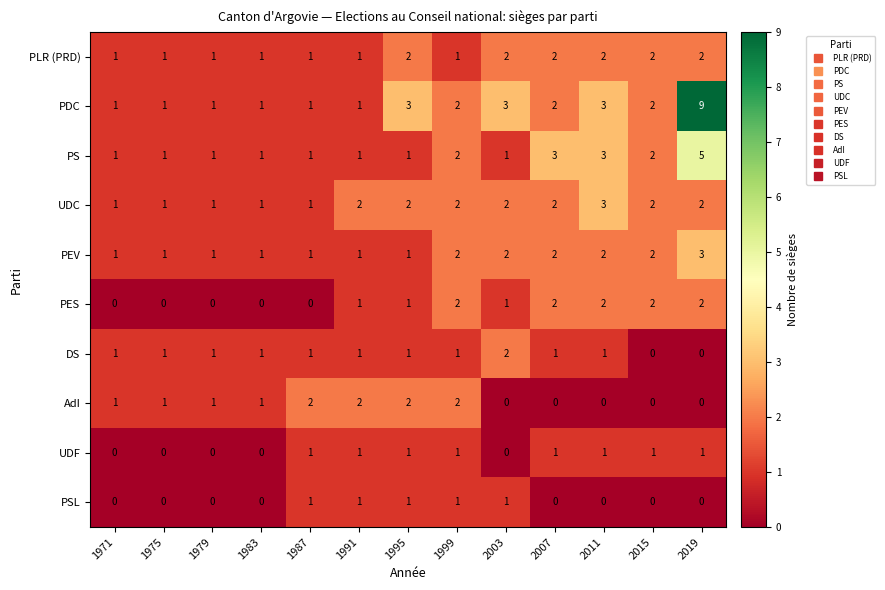

Count the PEV values in the range 1 to 2.

12